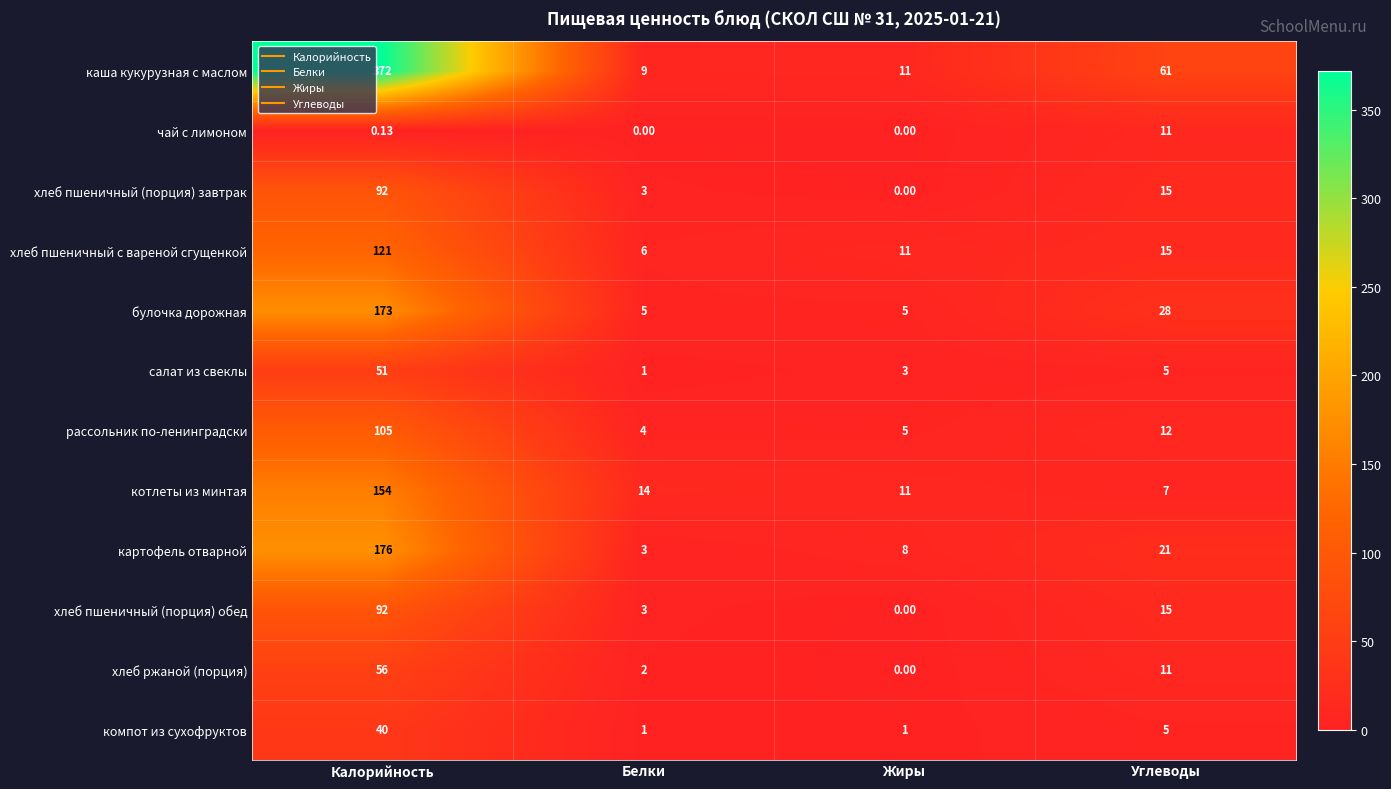

Between Жиры and Углеводы, which series saw the biggest shift?

каша кукурузная с маслом